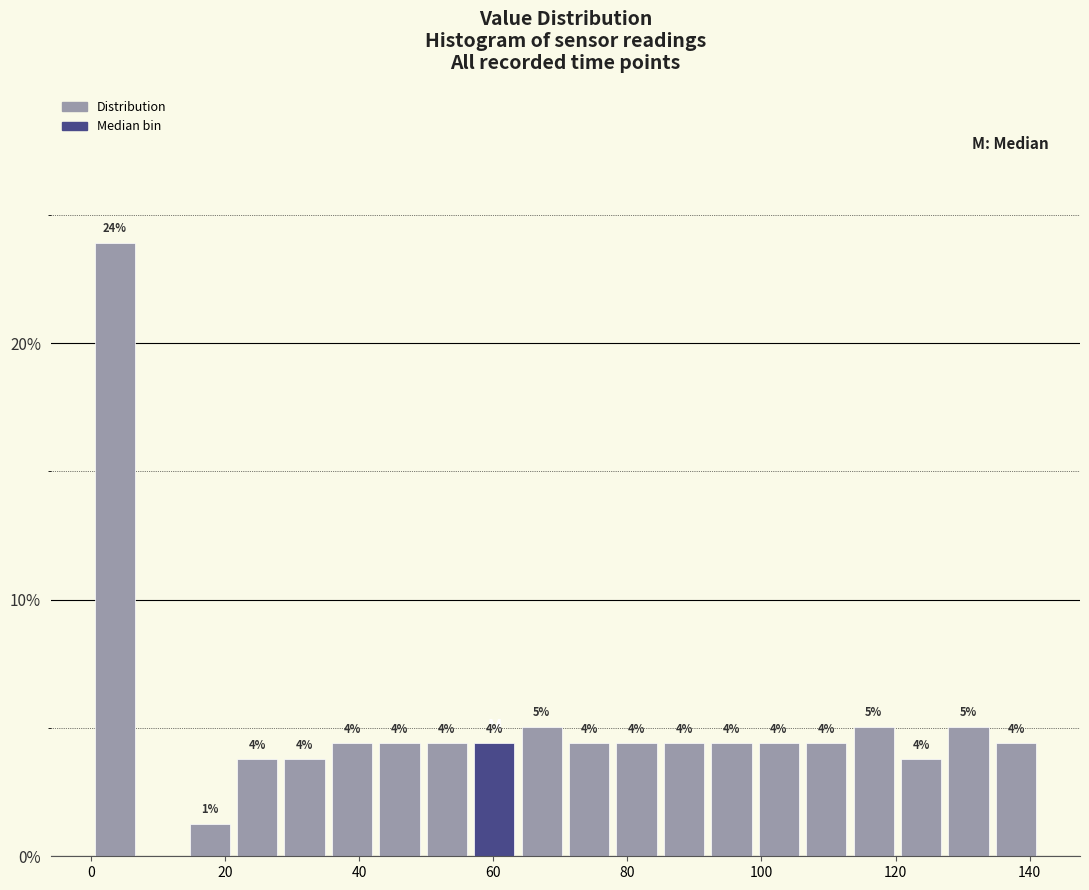

Read against the x-axis, roughly where is the centre of the tallest bar?

4